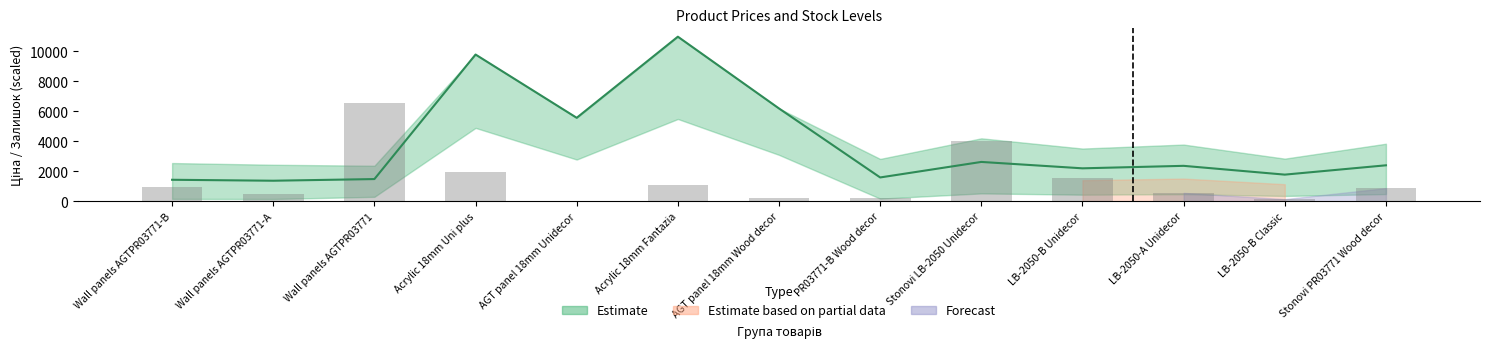

What is the average value of the Ціна series?

3822.9